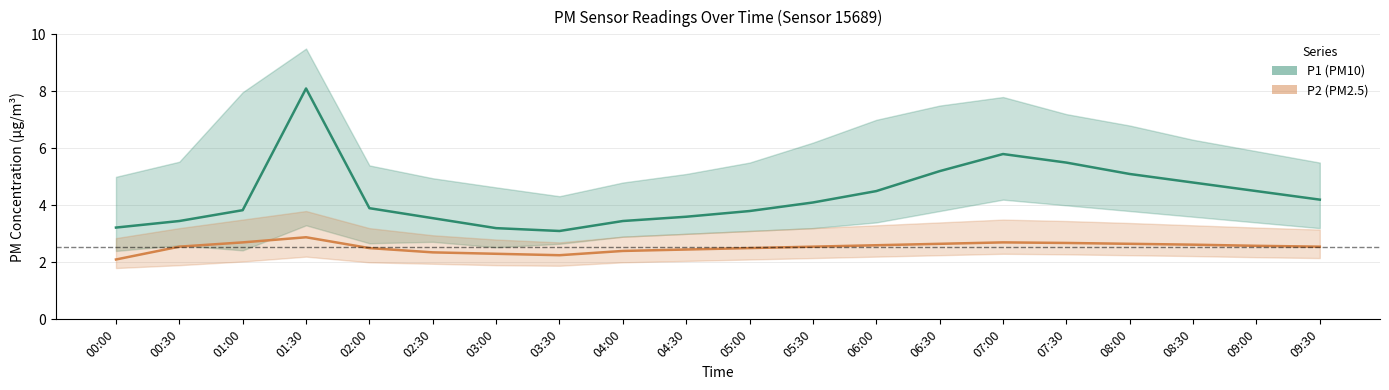

Reading right to left, list all the values displayed in this chart.

P1 (PM10): 09:30=4.2	09:00=4.5	08:30=4.8	08:00=5.1	07:30=5.5	07:00=5.8	06:30=5.2	06:00=4.5	05:30=4.1	05:00=3.8	04:30=3.6	04:00=3.5	03:30=3.1	03:00=3.2	02:30=3.5	02:00=3.9	01:30=8.1	01:00=3.8	00:30=3.5	00:00=3.2
P2 (PM2.5): 09:30=2.5	09:00=2.6	08:30=2.6	08:00=2.6	07:30=2.7	07:00=2.7	06:30=2.6	06:00=2.6	05:30=2.5	05:00=2.5	04:30=2.5	04:00=2.4	03:30=2.2	03:00=2.3	02:30=2.4	02:00=2.5	01:30=2.9	01:00=2.7	00:30=2.5	00:00=2.1